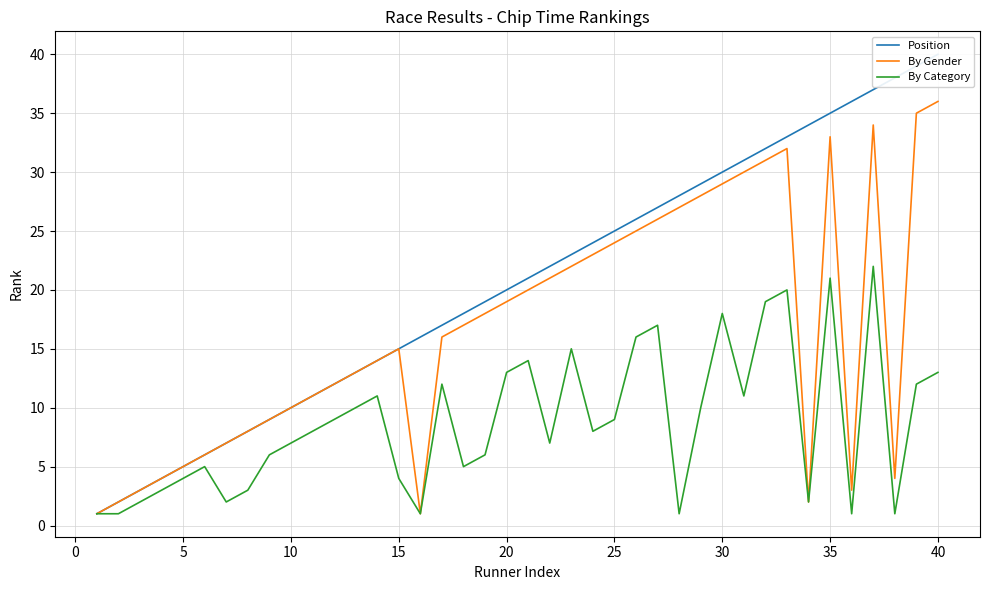

At how many categories does at least one series exceed 7?

33